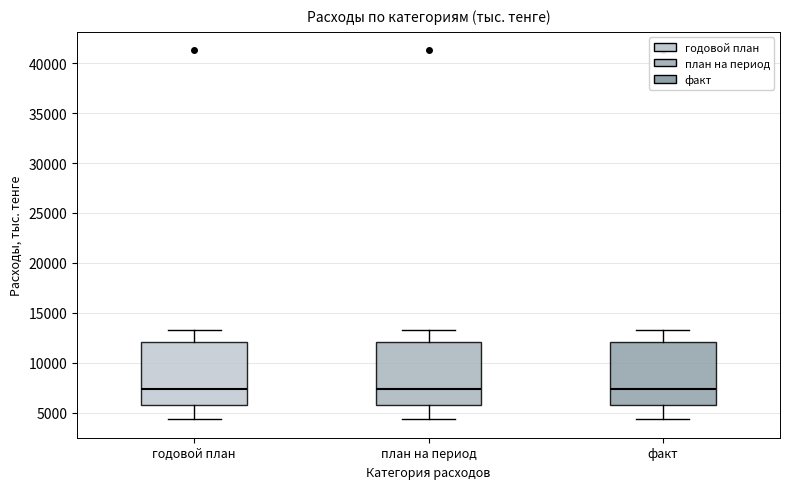

Reading left to right, transcribe this box plot: for each box, give where its median line is, the range the box spans, and where its two whiskers end, as read against the y-axis. The values are not printed on the chart, so give them approximately, as read against the axis.

годовой план: median 7500, box 6000 to 12000, whiskers 4500 to 13500
план на период: median 7500, box 6000 to 12000, whiskers 4500 to 13500
факт: median 7500, box 6000 to 12000, whiskers 4500 to 13500